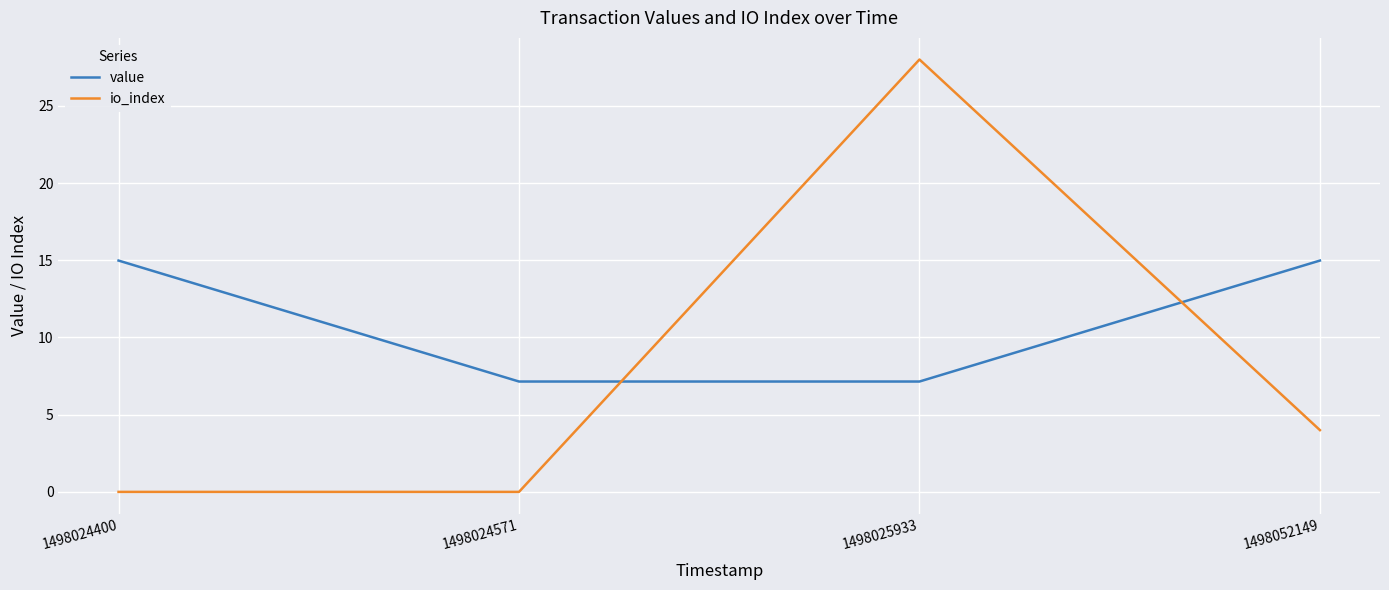

Rank the series by their average value, from highest to lowest.

value, io_index